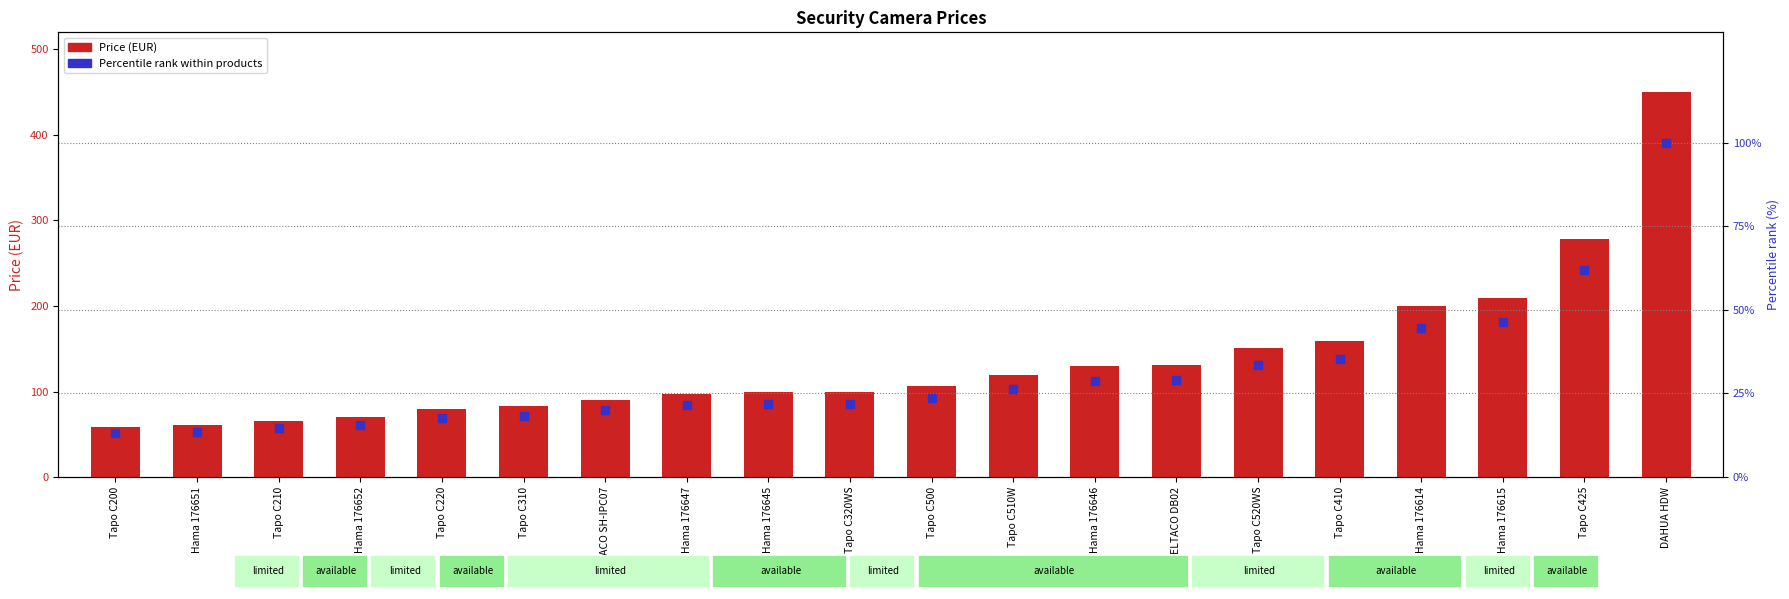

Which series has the largest Y range (max minus min)?

Price (EUR)